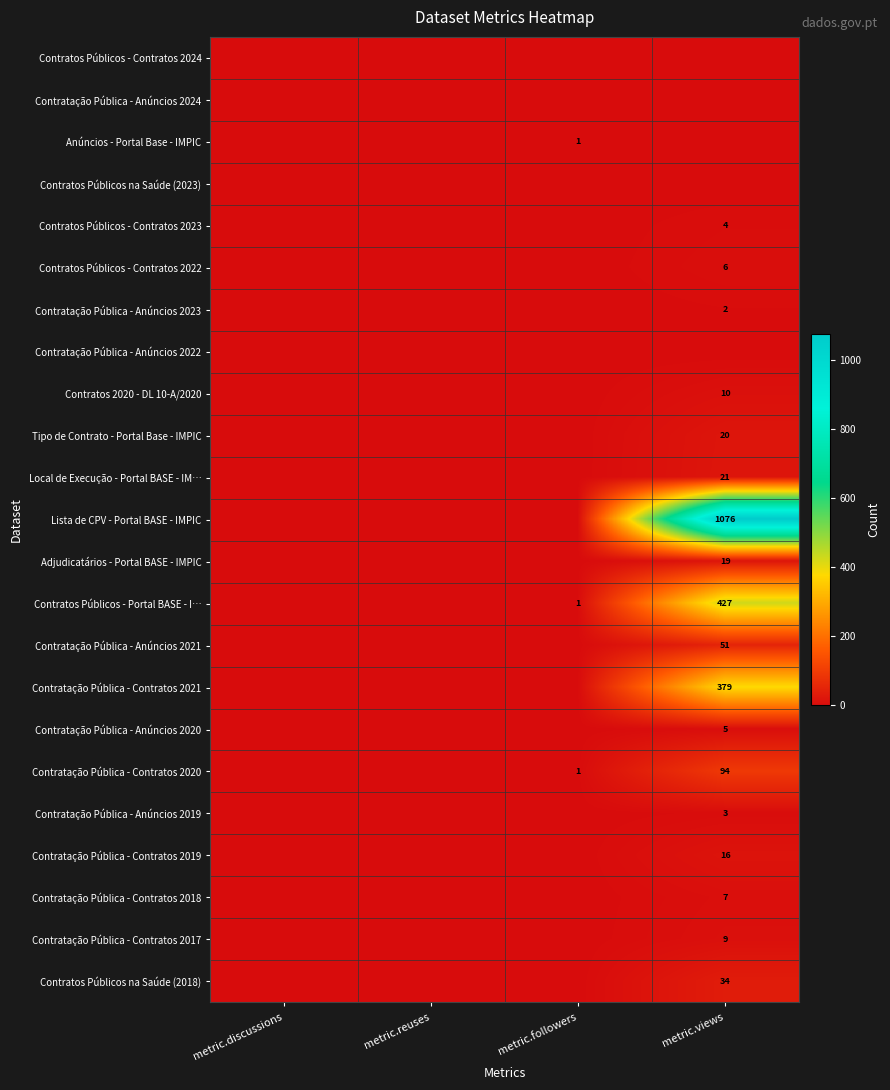

The Contratos Públicos - Portal BASE - I… series shows 427 at metric.views. True or false?

True